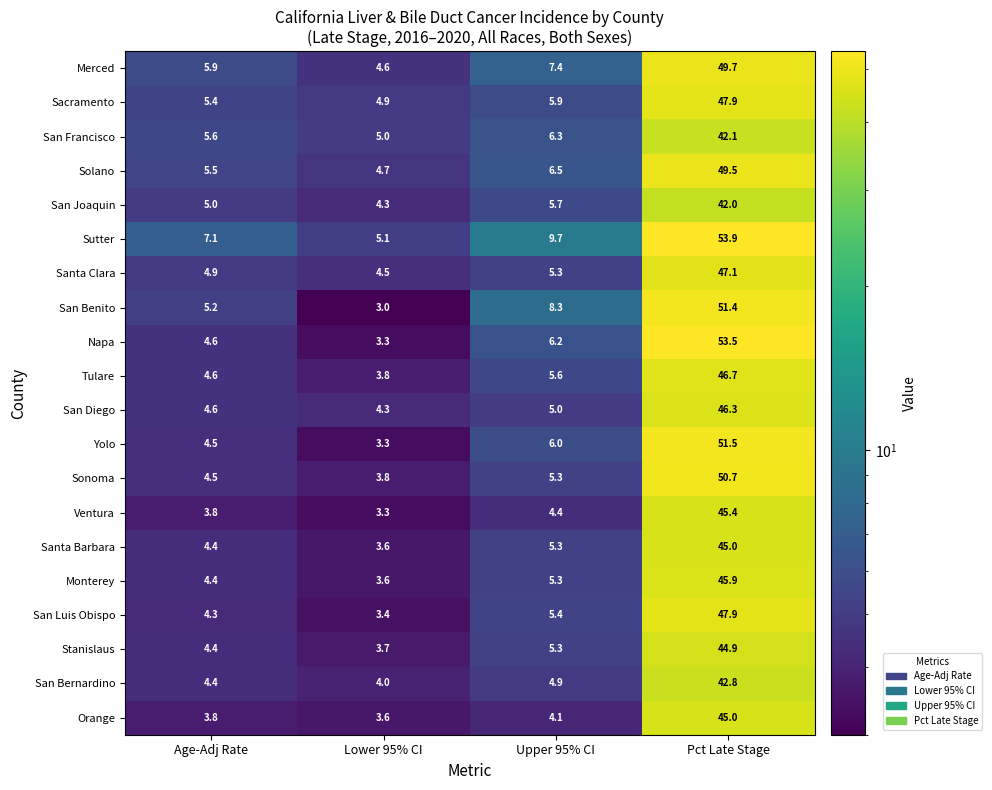

What is the difference between the maximum and minimum values in the Santa Barbara series?

41.4